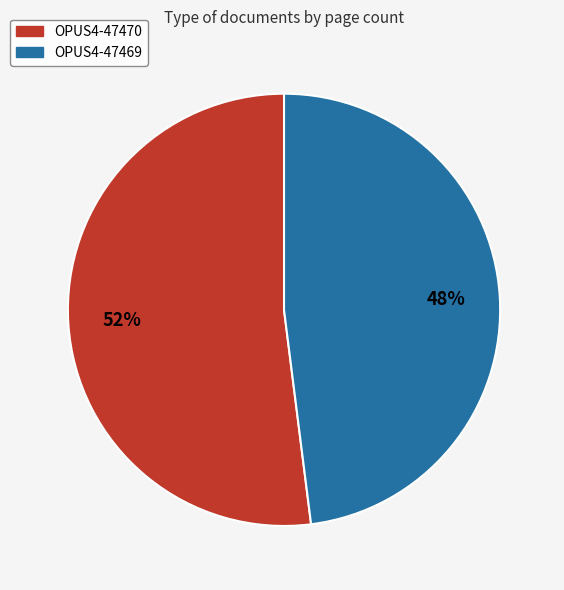

Combined, do OPUS4-47469 and OPUS4-47470 account for over 50%?

Yes